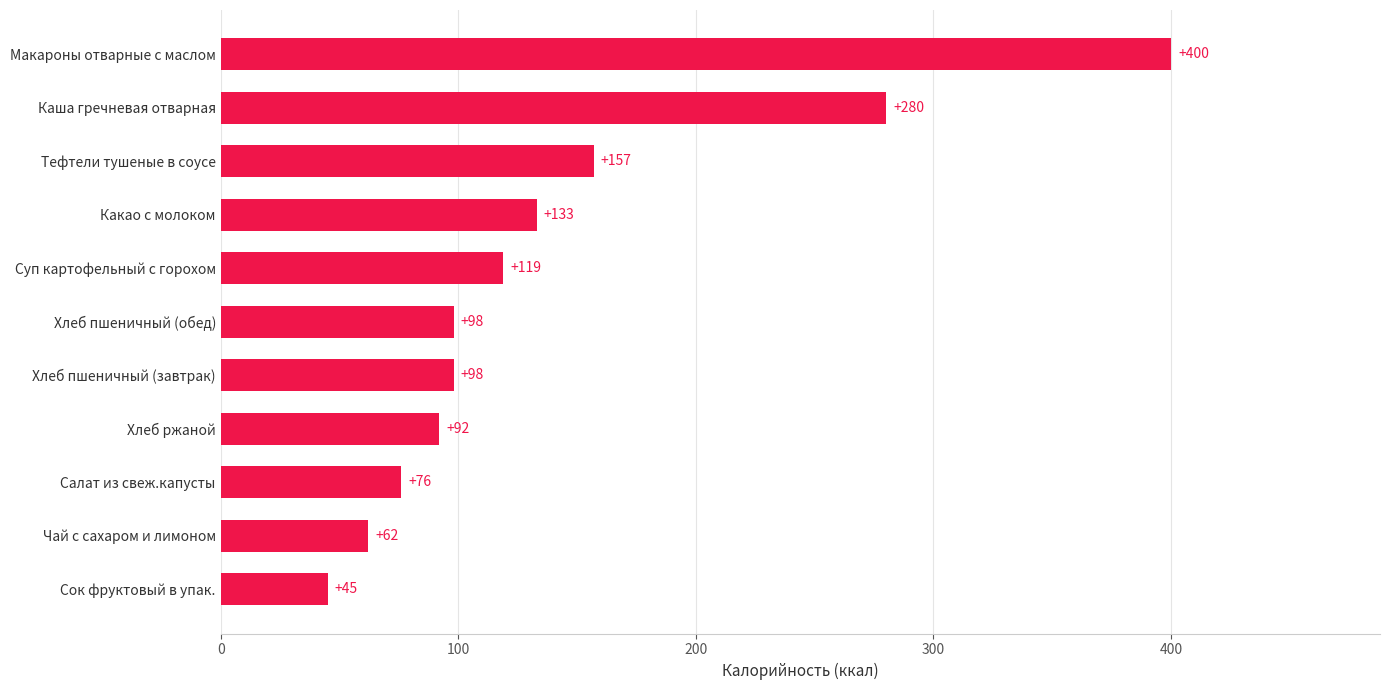

The chart shows a value of 81 at Чай с сахаром и лимоном. True or false?

False